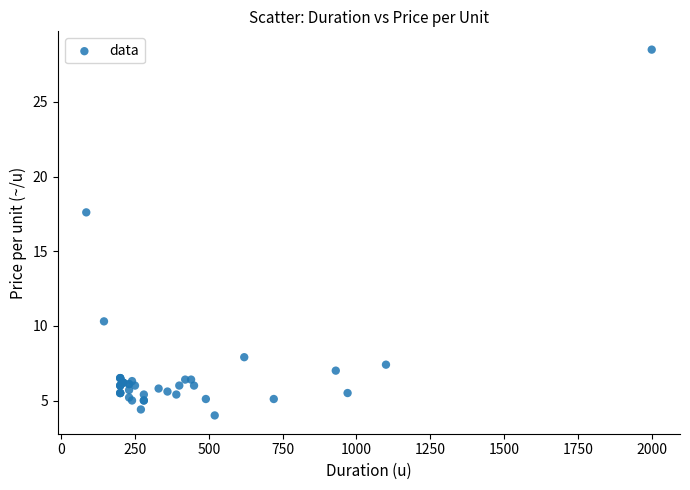

What Y value in the scatter plot is closest to 16?

17.6